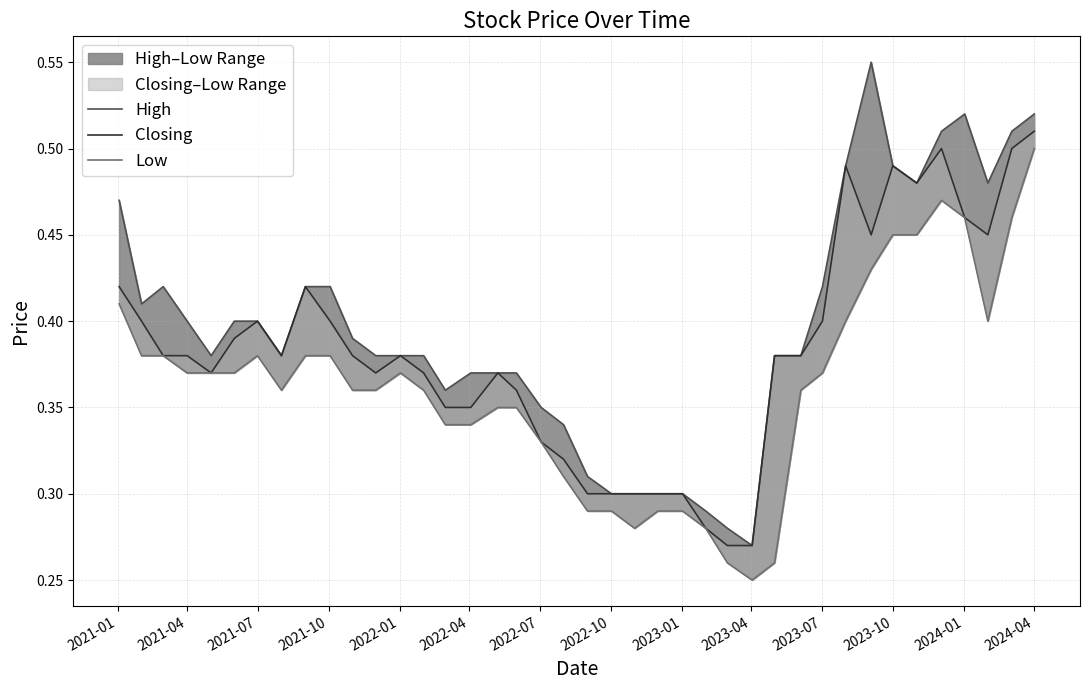

What is the greatest value displayed?

0.6